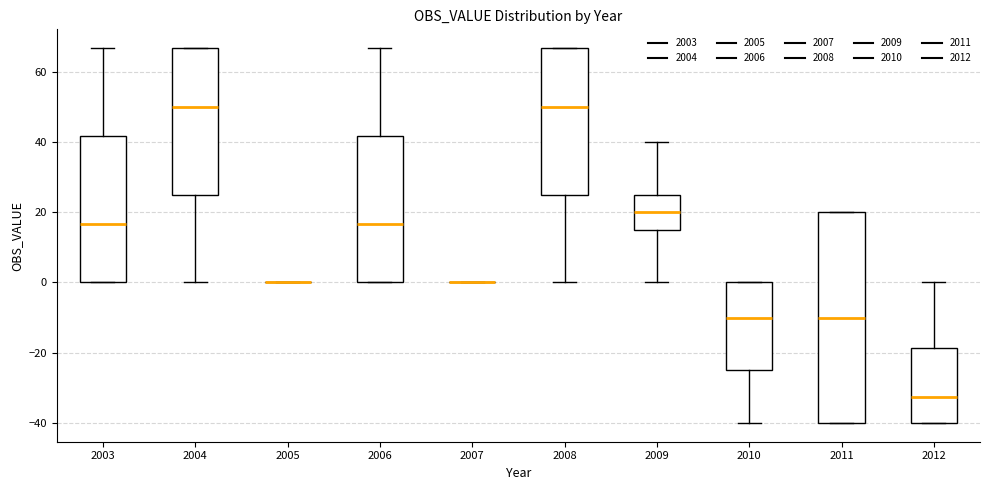

Where does the upper whisker of the box at x = 2009 end on the y-axis? The values are not printed on the chart, so give them approximately, as read against the axis.

40